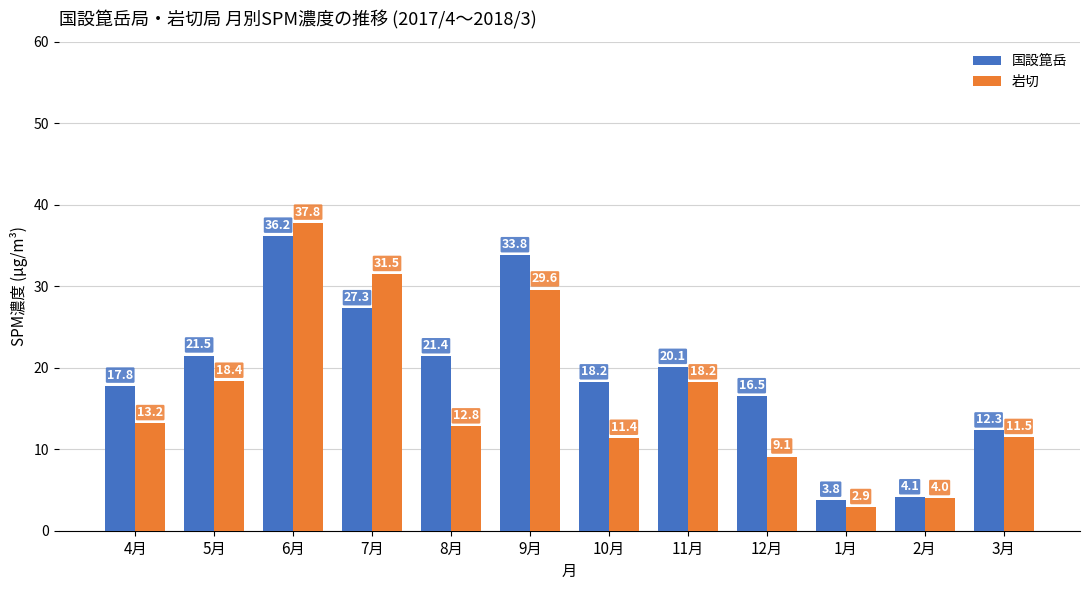

What is the sum of the 岩切 values at 6月 and 1月?

40.7